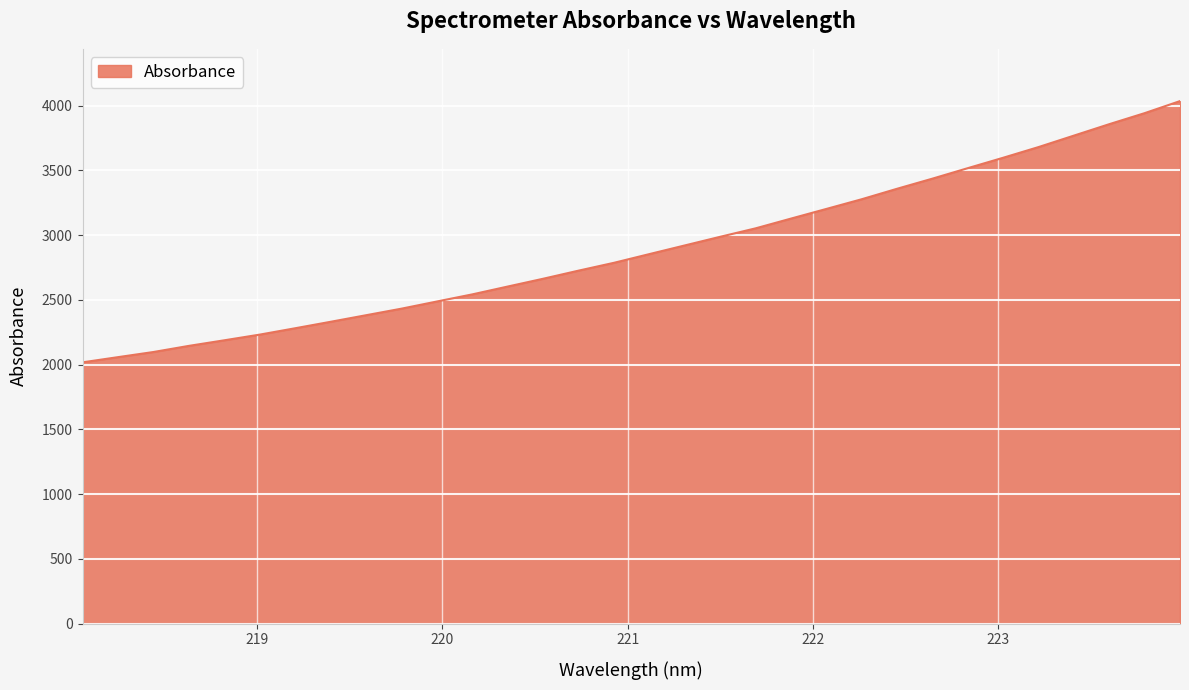

What is the greatest value displayed?

4034.3